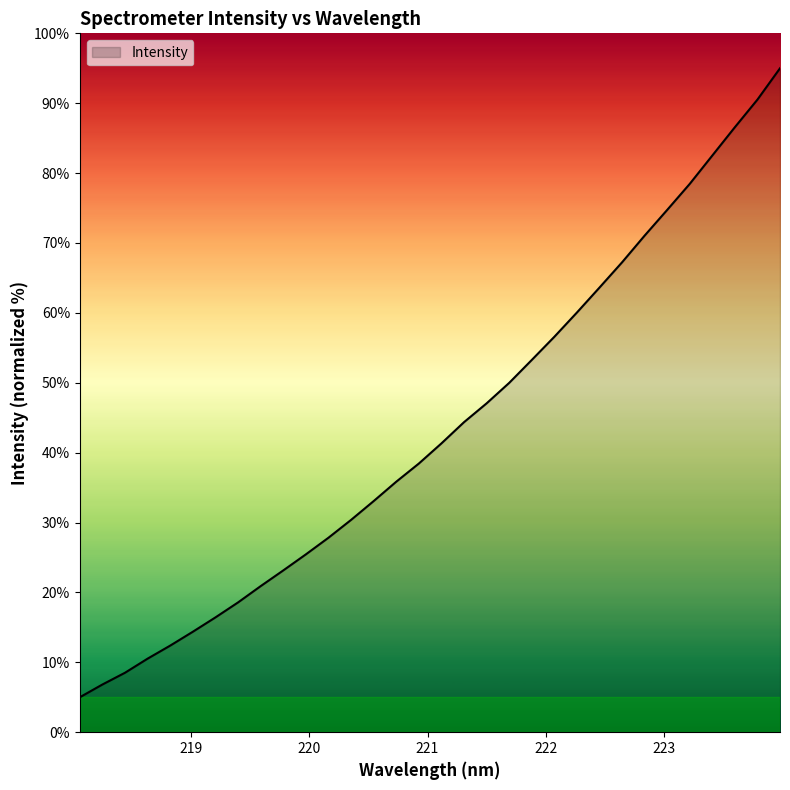

What is the smallest value displayed?

5.0